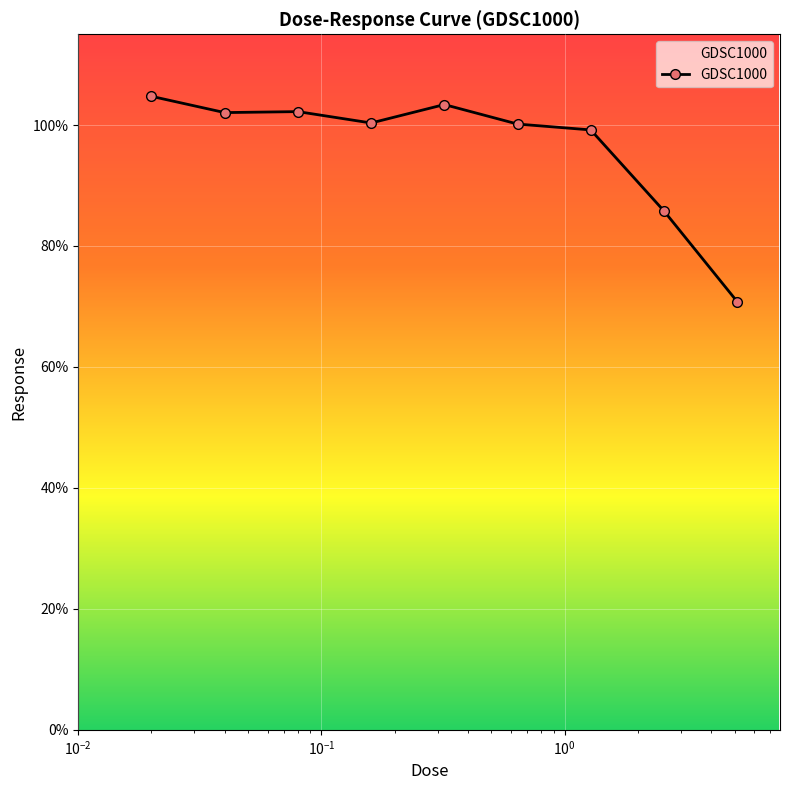

What is the difference between the maximum and minimum values?

33.9